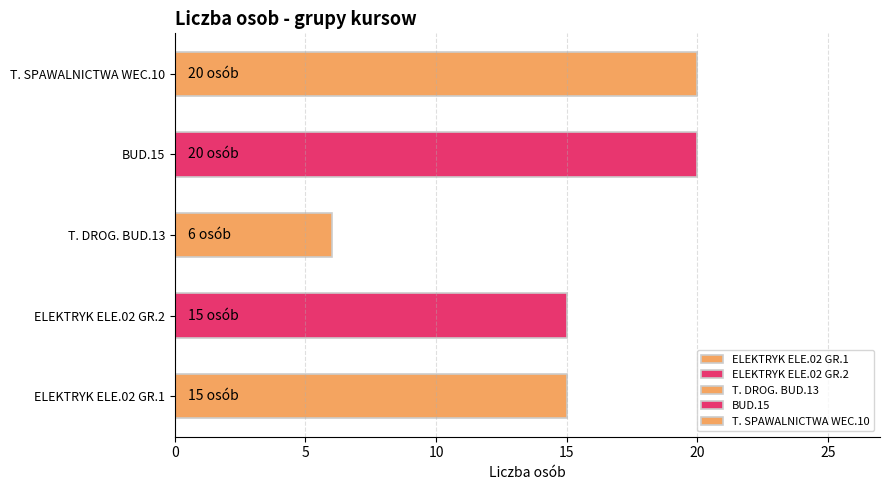

What is the smallest value displayed?

6